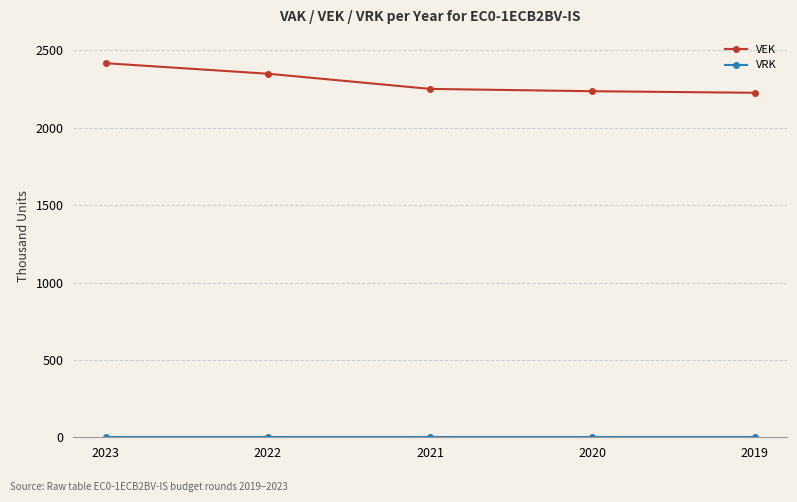

At which category is the sum across all series the highest?

2023